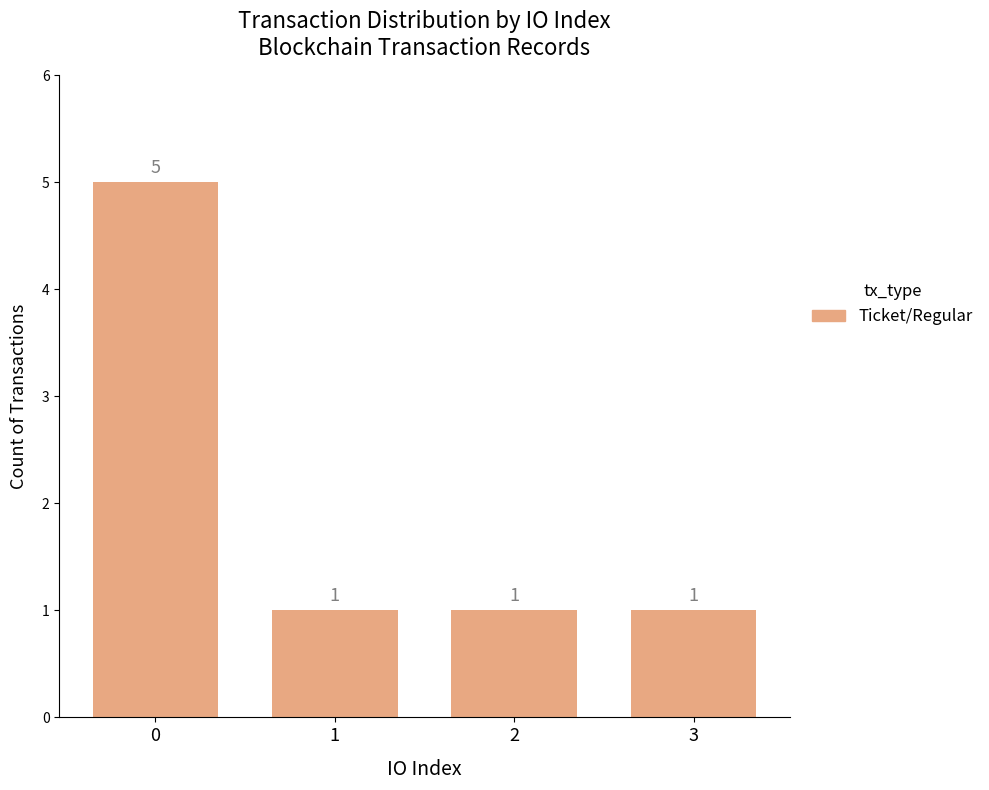

How many bars are there in total?

4